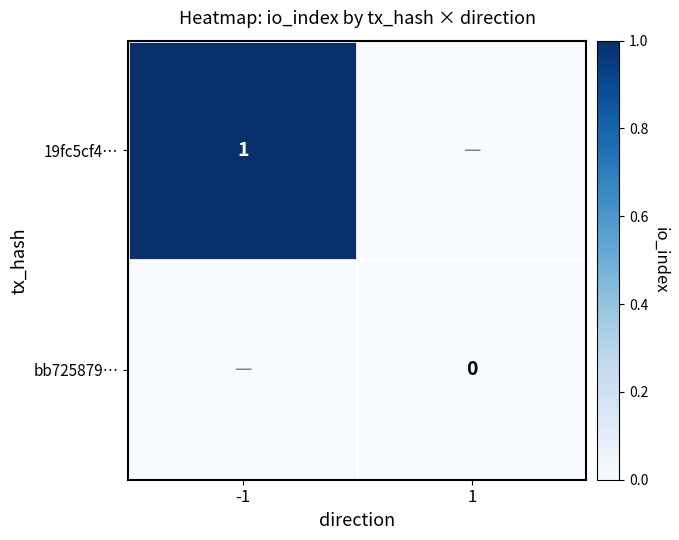

Is the value of 19fc5cf4… at -1 greater than the value of bb725879… at 1?

Yes